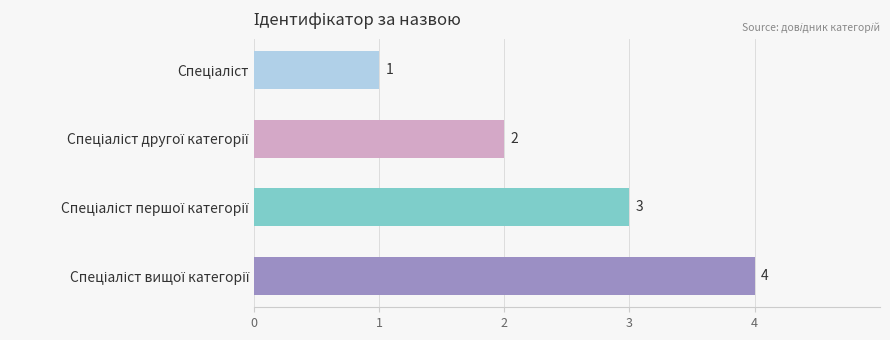

How many values are between 2 and 4?

3